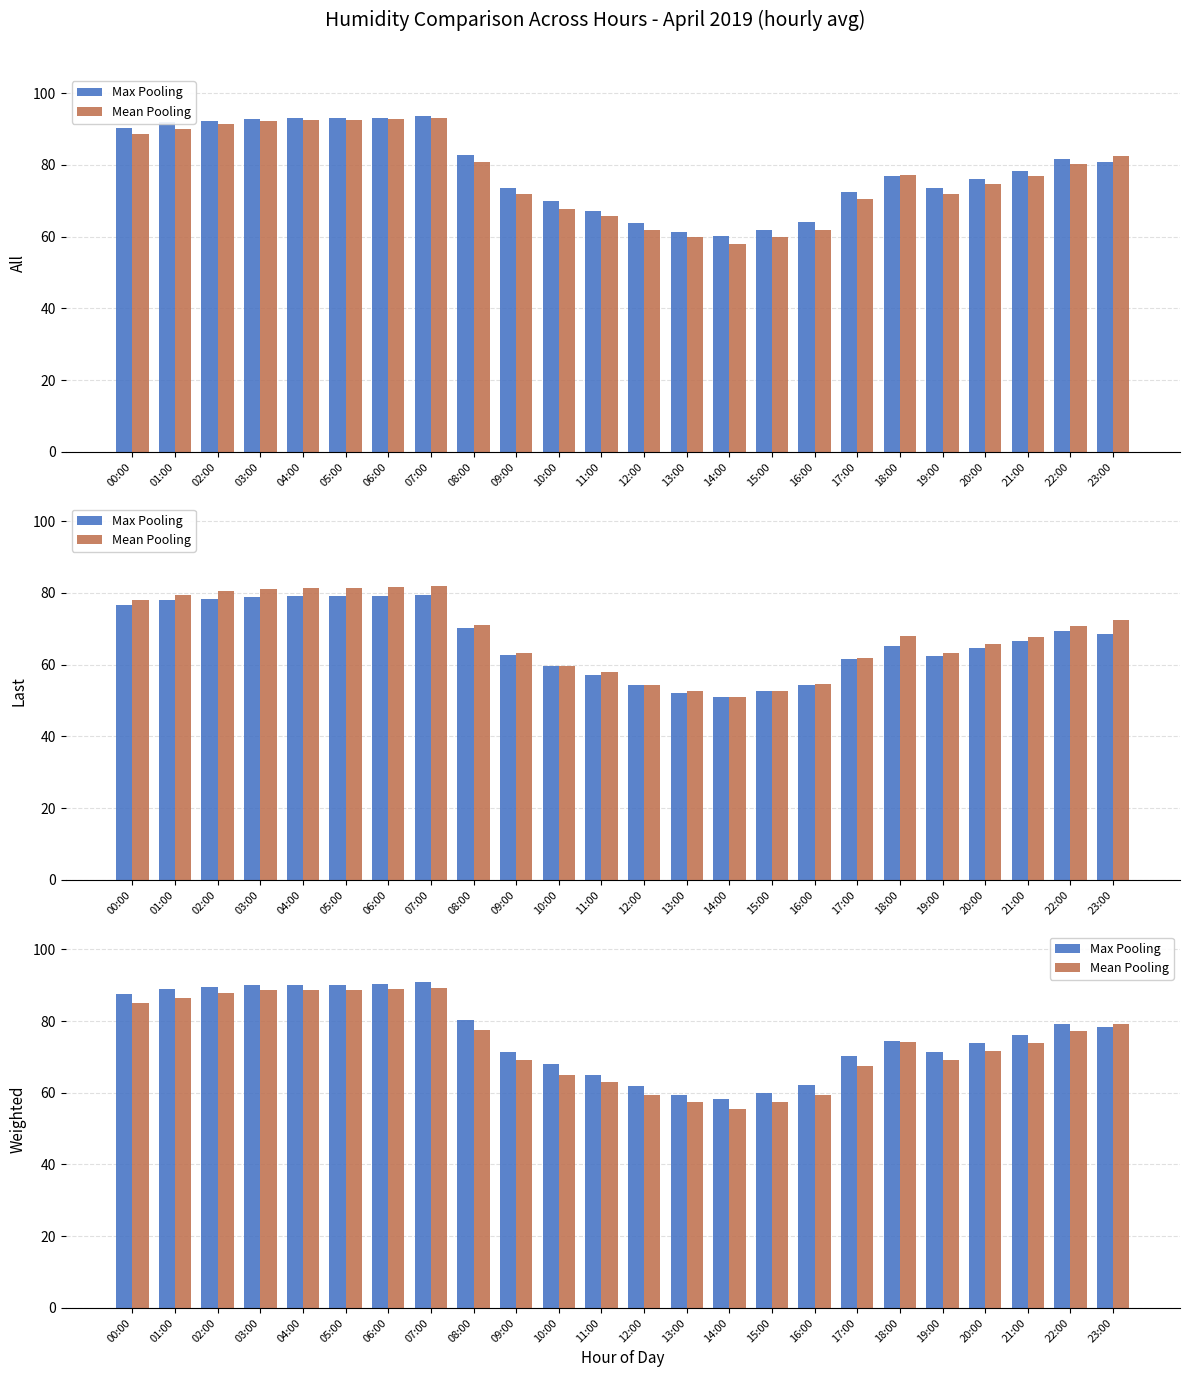

Rank the categories by Mean Pooling value from highest to lowest.

07:00, 06:00, 05:00, 04:00, 03:00, 02:00, 01:00, 00:00, 23:00, 08:00, 22:00, 18:00, 21:00, 20:00, 19:00, 09:00, 17:00, 10:00, 11:00, 16:00, 12:00, 13:00, 15:00, 14:00